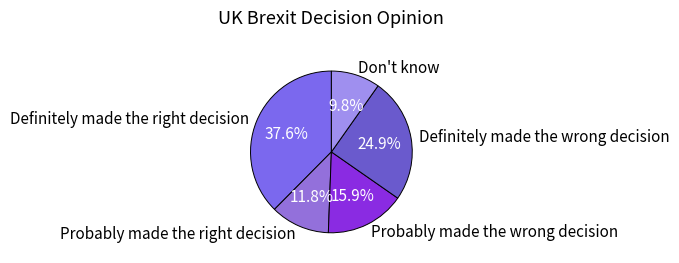

What is the smallest slice in the pie chart?

Don't know